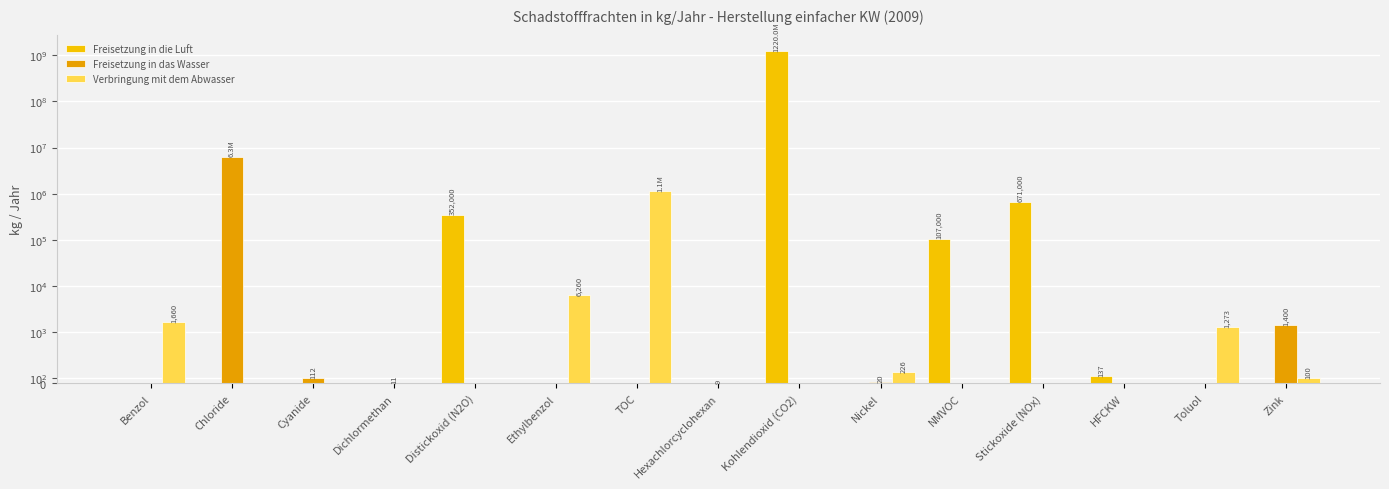

What is the value of the Freisetzung in die Luft bar at the 12th from the left?

671000